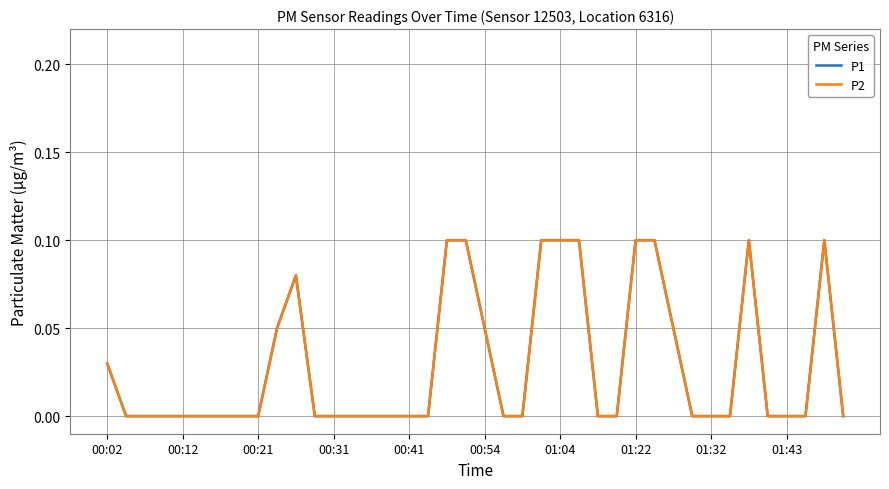

At which category does the chart reach its minimum across all series?

00:12